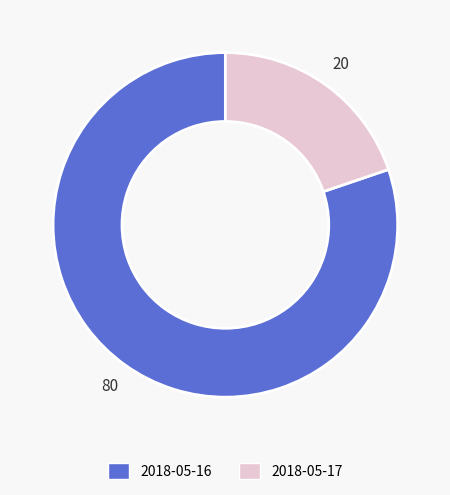

Is it true that 2018-05-16 is 80% of the pie?

True